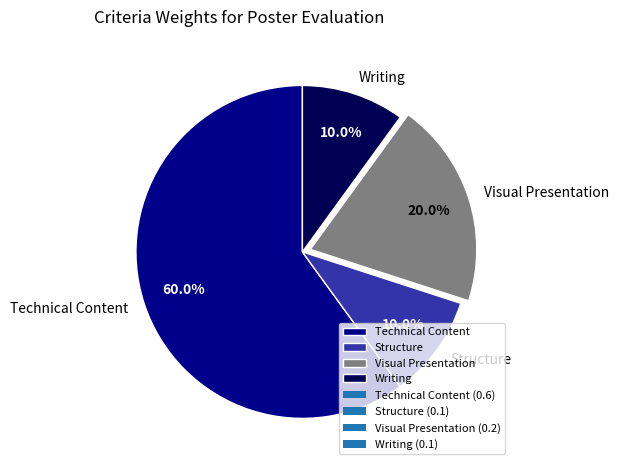

Which has a higher value, Visual Presentation or Writing?

Visual Presentation